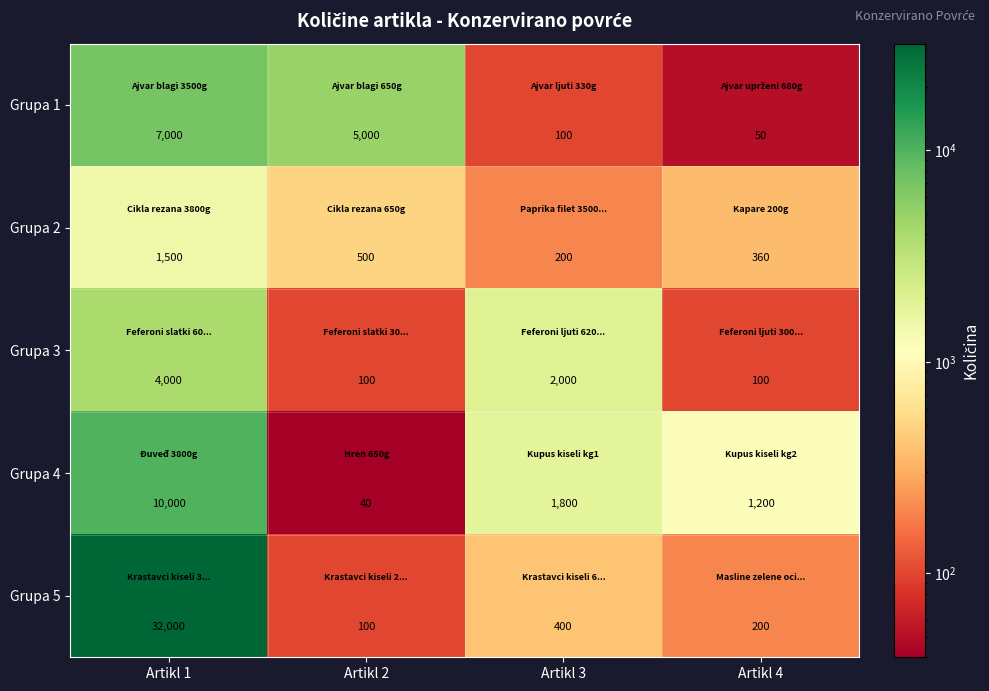

Which category has the highest value across all series?

Artikl 1